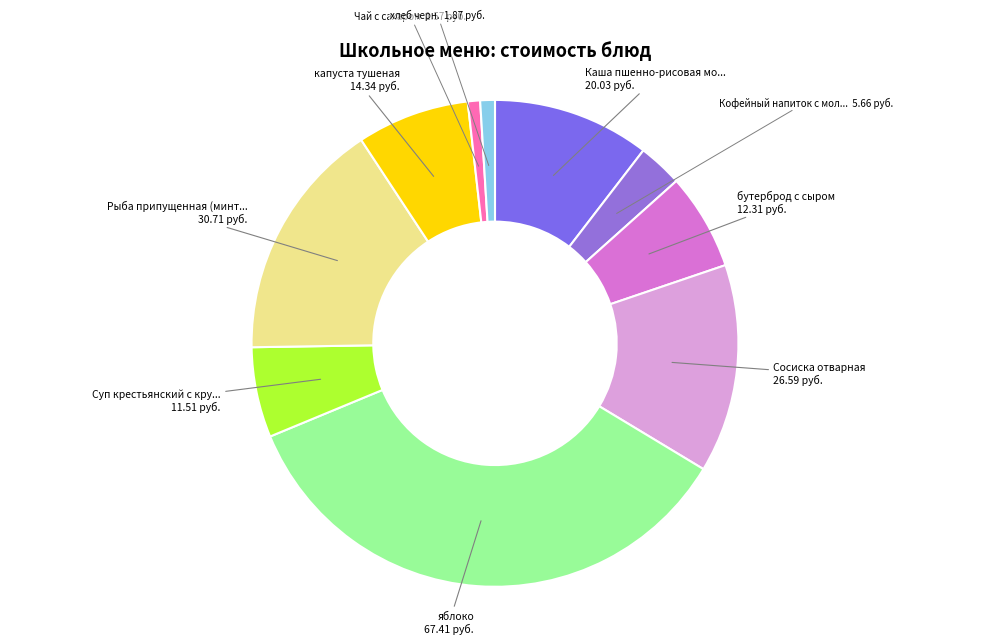

Combined, do капуста тушеная 14.34 руб. and Суп крестьянский с кру... 11.51 руб. account for over 50%?

No